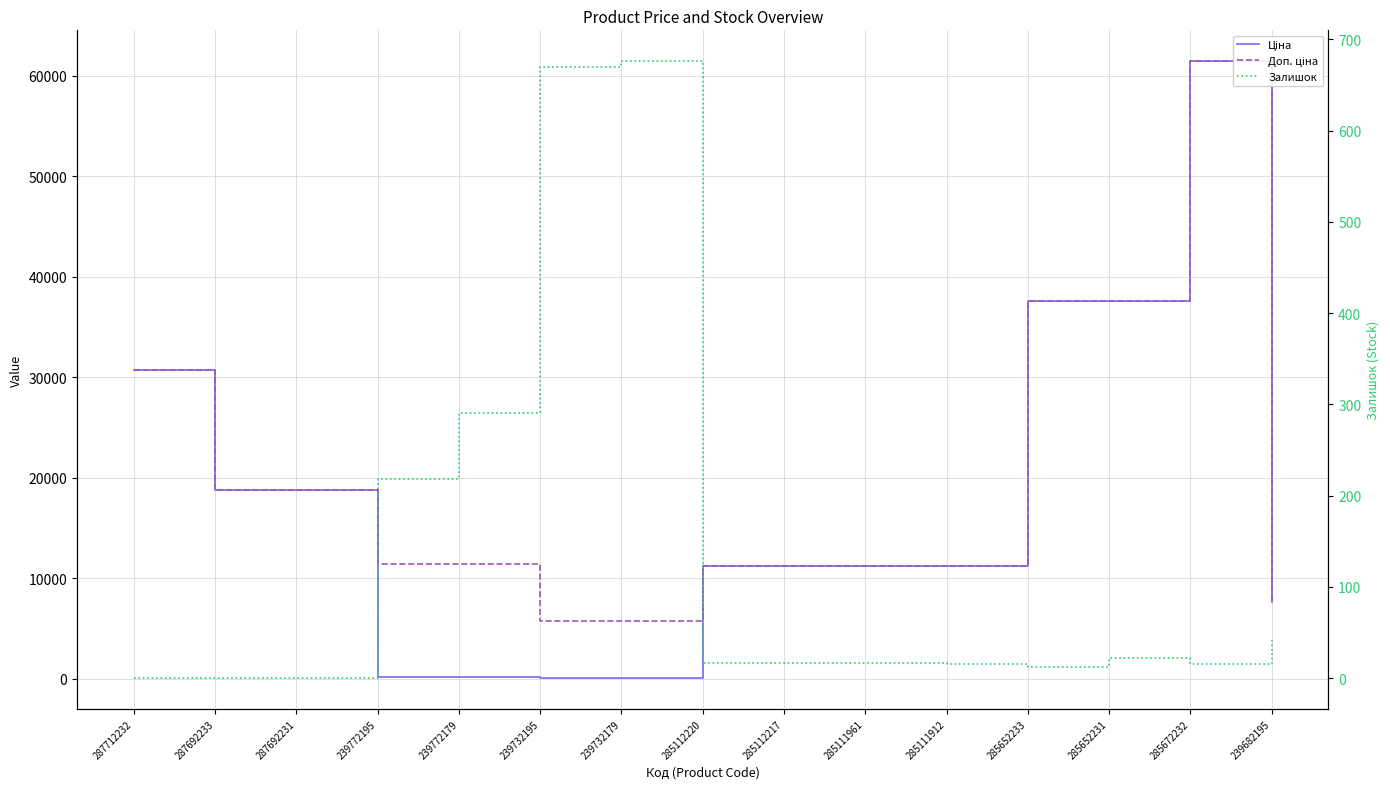

Between 239772179 and 285652233, which series saw the biggest shift?

Ціна